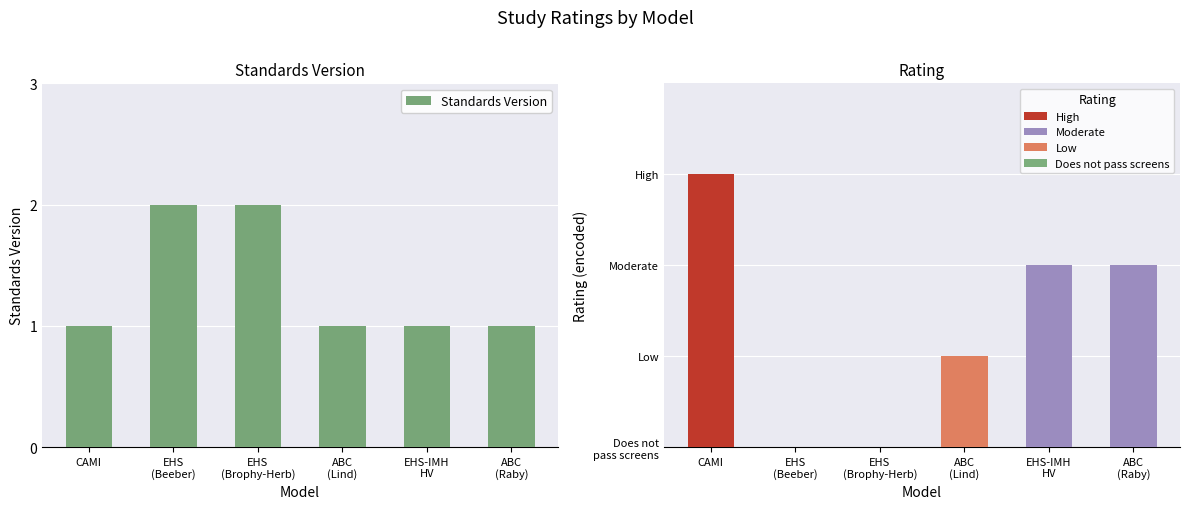

What is the difference between the values at EHS
(Beeber) and EHS-IMH
HV?

1